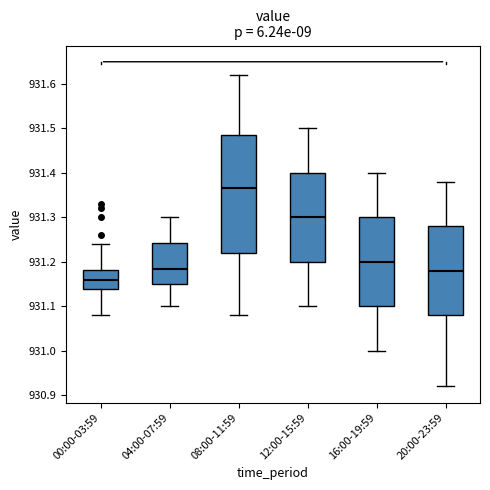

Reading left to right, transcribe this box plot: for each box, give where its median line is, the range the box spans, and where its two whiskers end, as read against the y-axis. The values are not printed on the chart, so give them approximately, as read against the axis.

00:00-03:59: median 931.16, box 931.14 to 931.18, whiskers 931.08 to 931.24
04:00-07:59: median 931.19, box 931.15 to 931.24, whiskers 931.10 to 931.30
08:00-11:59: median 931.37, box 931.22 to 931.49, whiskers 931.08 to 931.62
12:00-15:59: median 931.30, box 931.20 to 931.40, whiskers 931.10 to 931.50
16:00-19:59: median 931.20, box 931.10 to 931.30, whiskers 931.00 to 931.40
20:00-23:59: median 931.18, box 931.08 to 931.28, whiskers 930.92 to 931.38